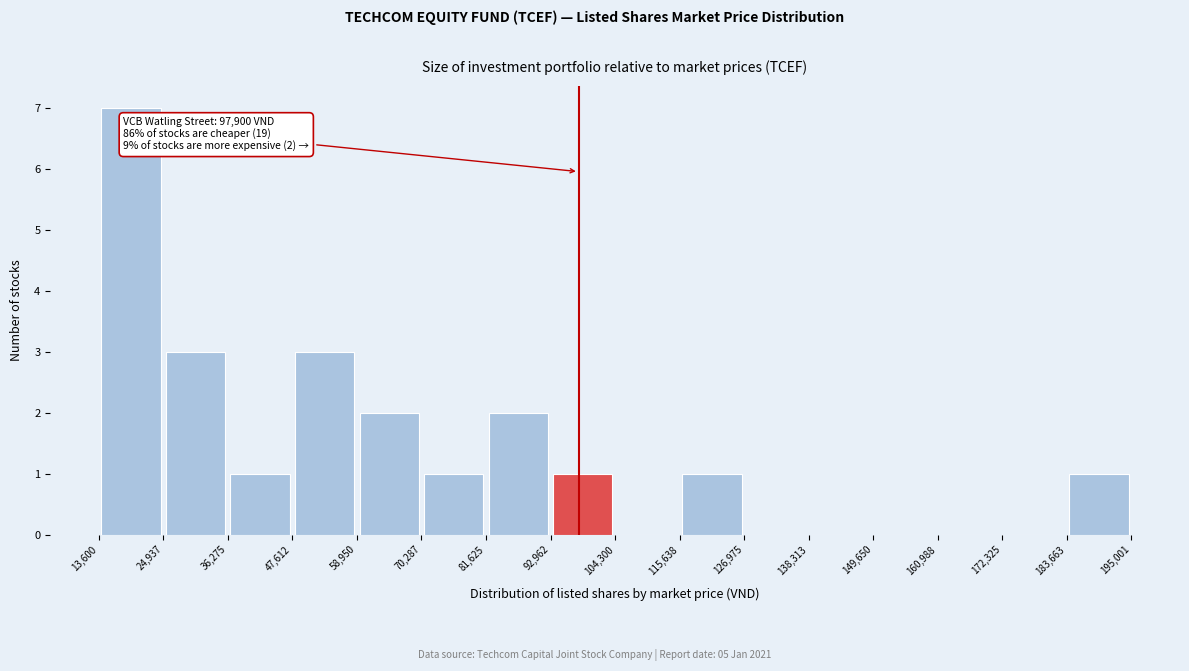

Over which range of the x-axis is the bar tallest?

13,600 to 24,937